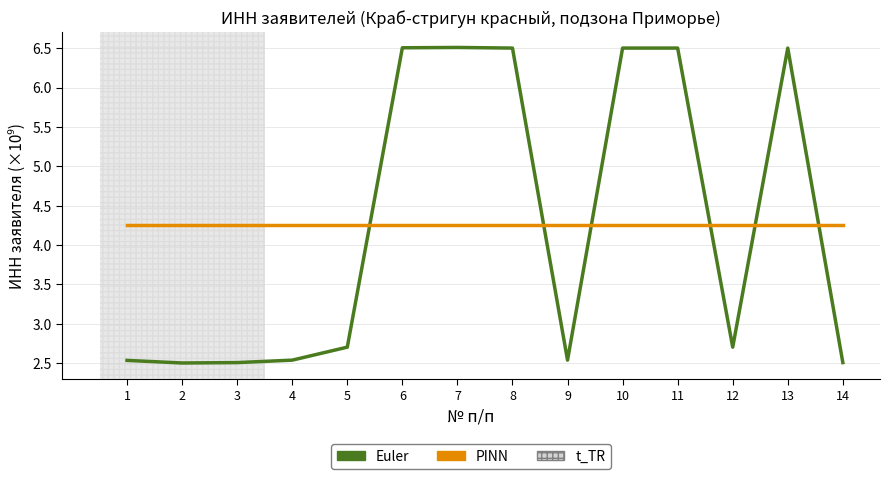

Rank the series at 4 from highest to lowest value.

PINN, Euler